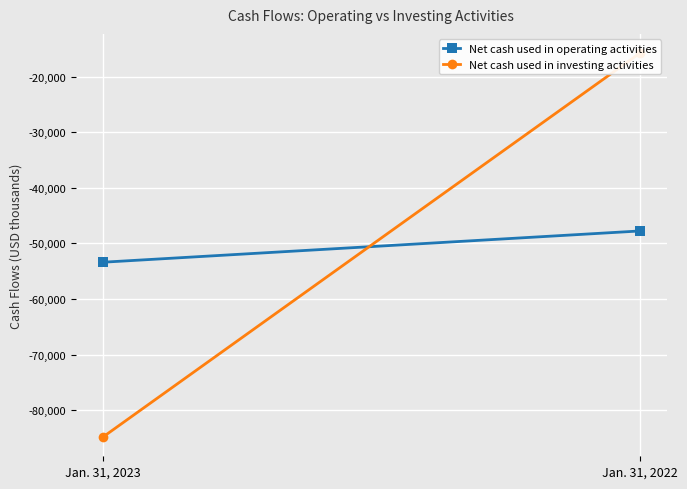

Is it true that Net cash used in investing activities equals -3426 at Jan. 31, 2022?

False